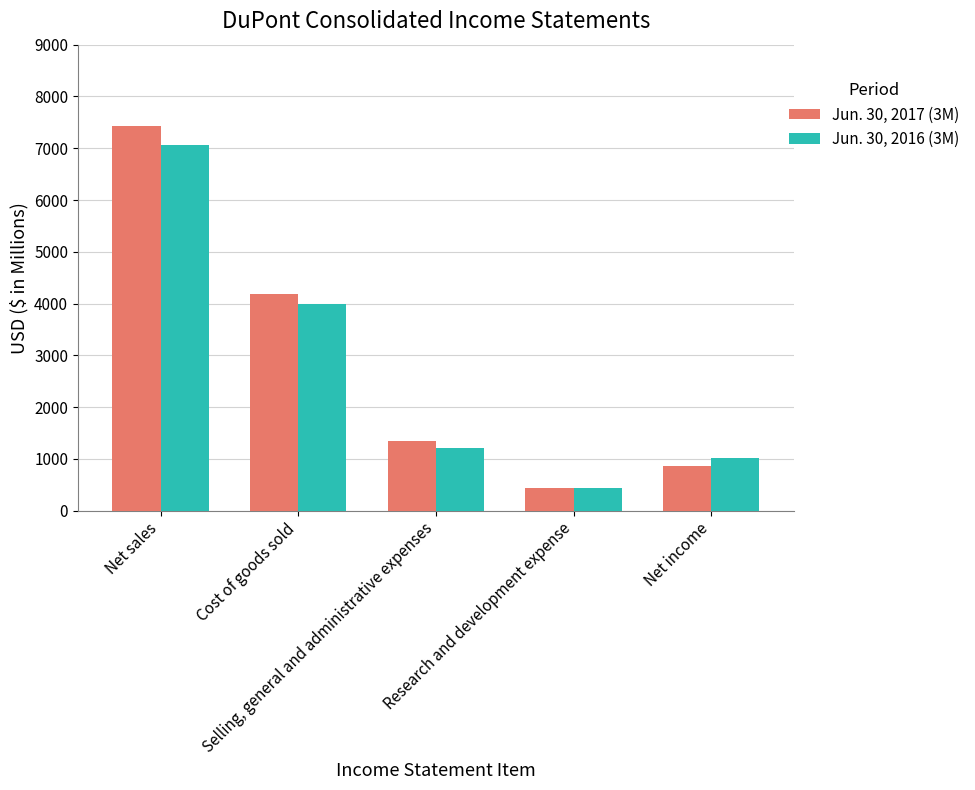

Which category has the highest value across all series?

Net sales